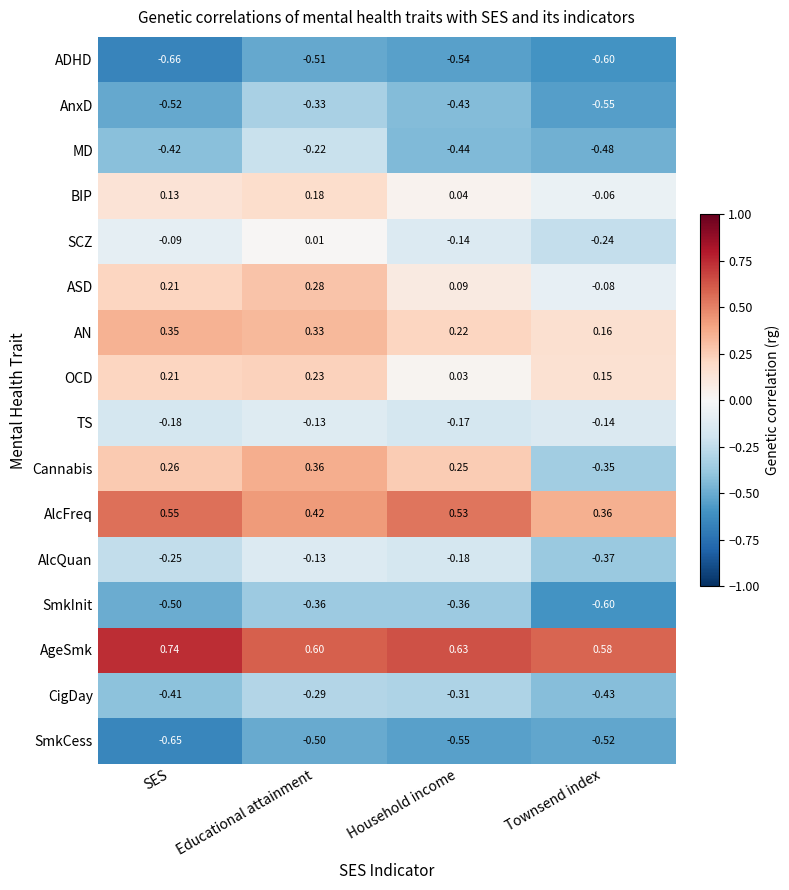

At which label does CigDay reach its peak?

Educational attainment